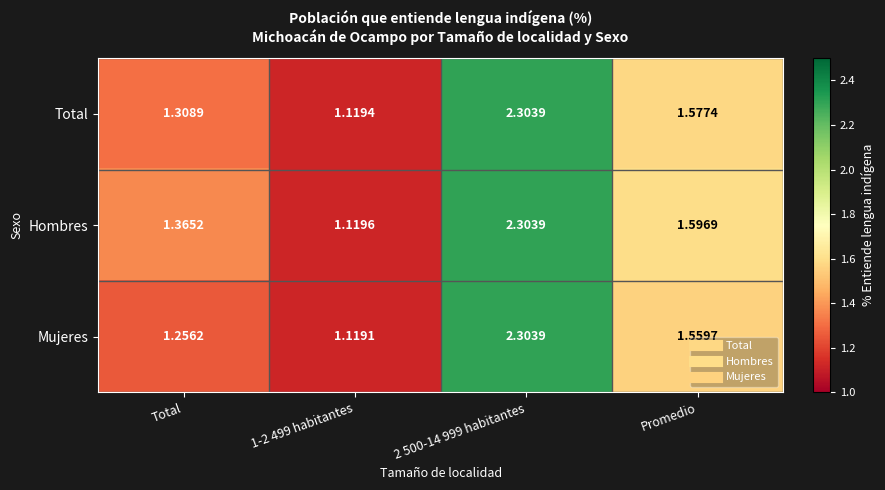

Which series has the largest total across all categories?

Hombres